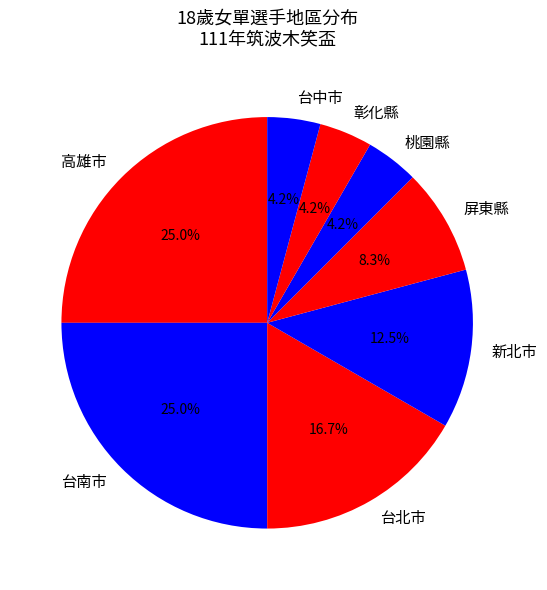

Between 台北市 and 台中市, which is larger?

台北市